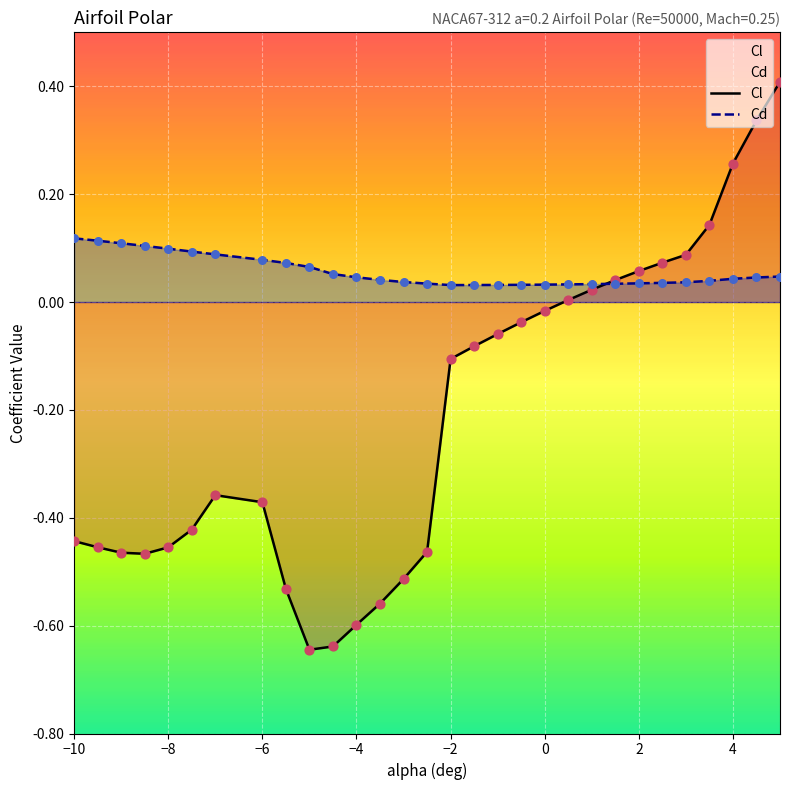

Which series reaches the minimum Y coordinate?

Cl